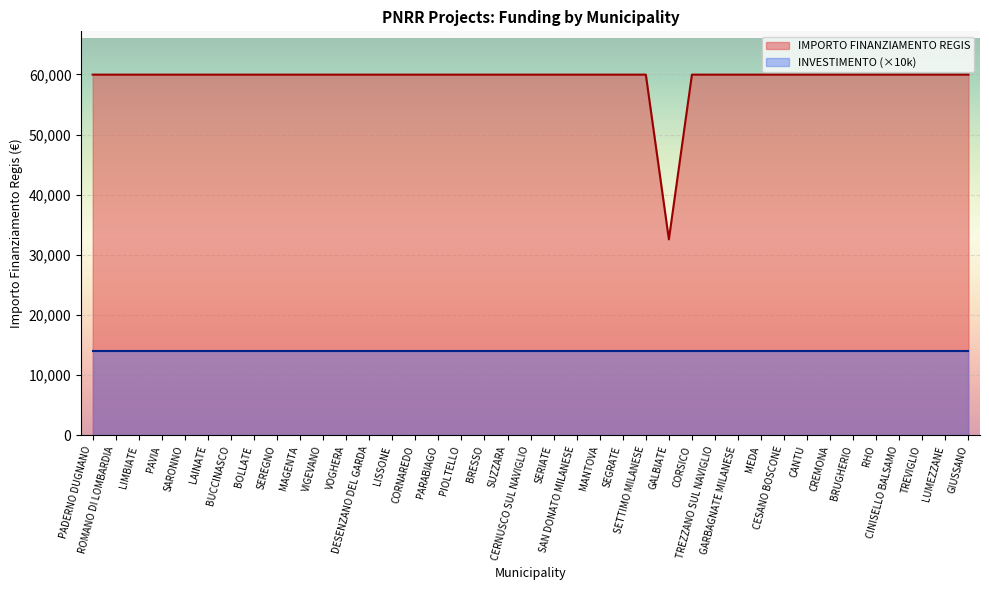

What is the label of the 15th point from the left?

CORNAREDO